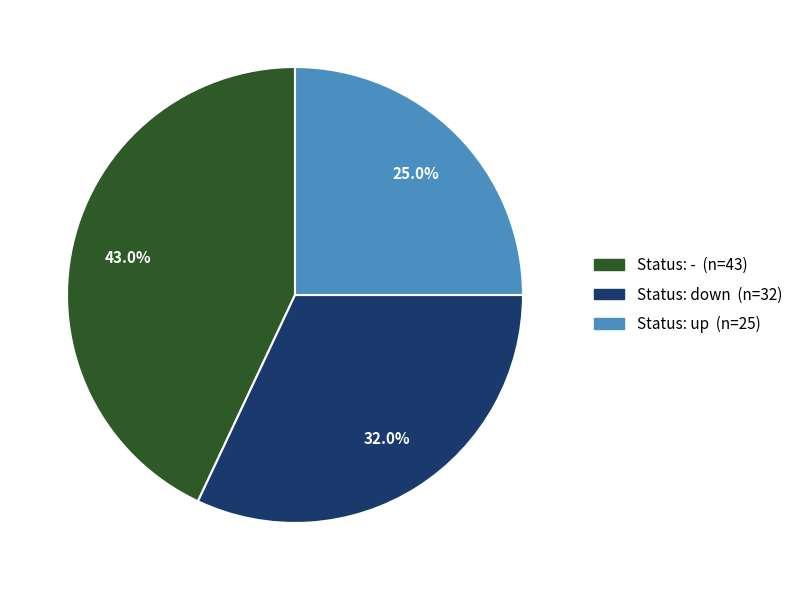

Does any single category account for the majority?

No